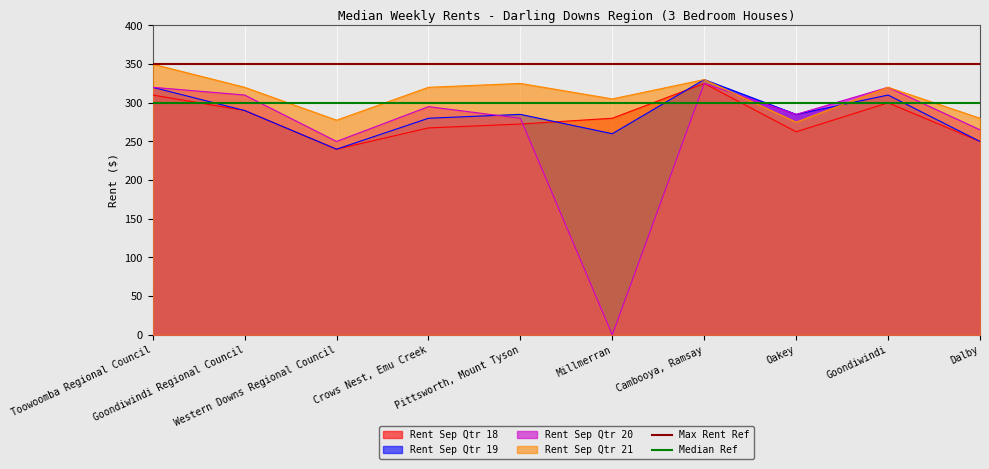

What is the lowest value of the Rent Sep Qtr 21 series?

275.0